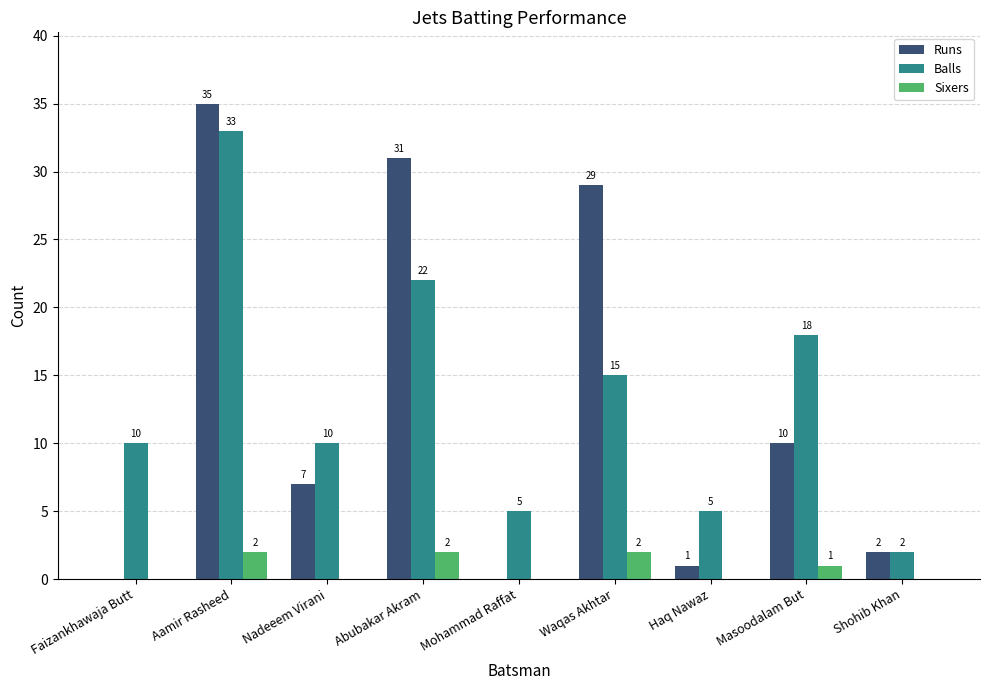

What is the sum of the Balls values at Shohib Khan and Waqas Akhtar?

17